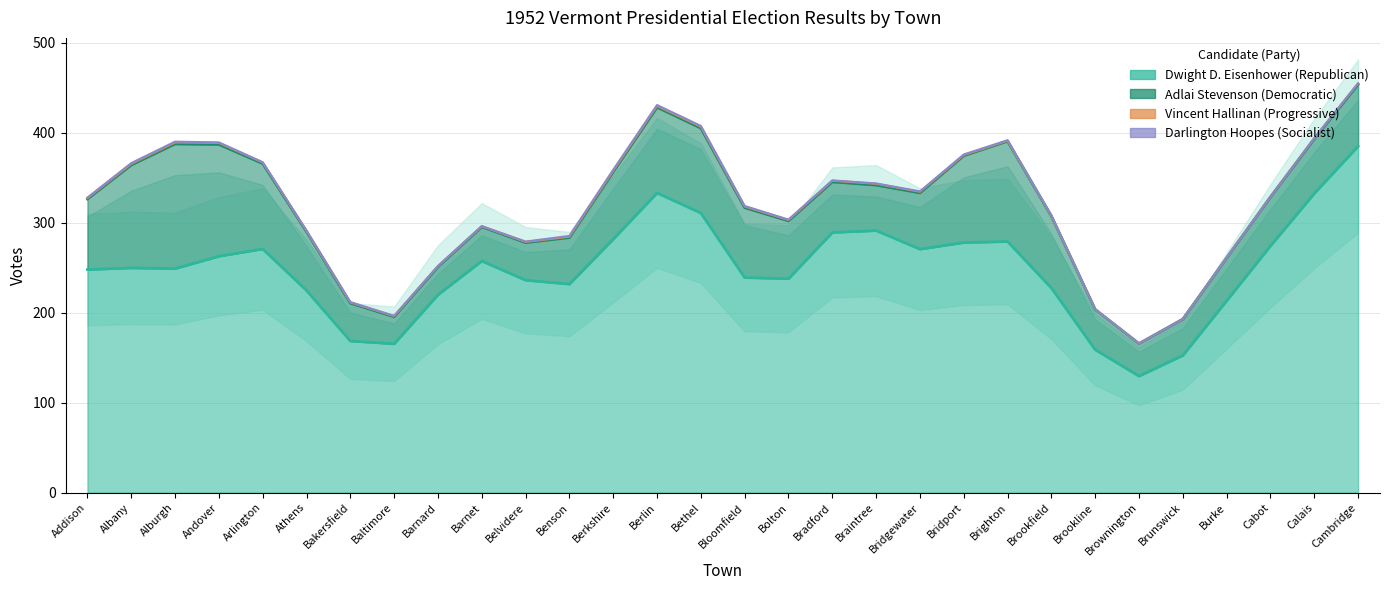

At which category does Vincent Hallinan reach its first local valley?

Baltimore